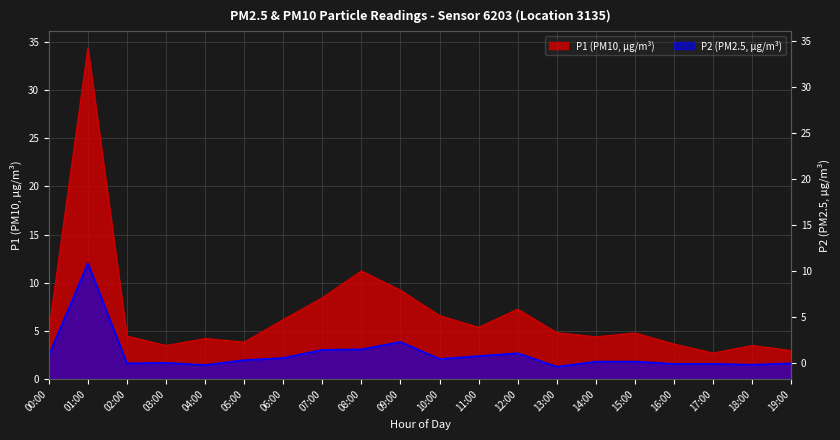

What is the minimum value shown in the chart?

1.3